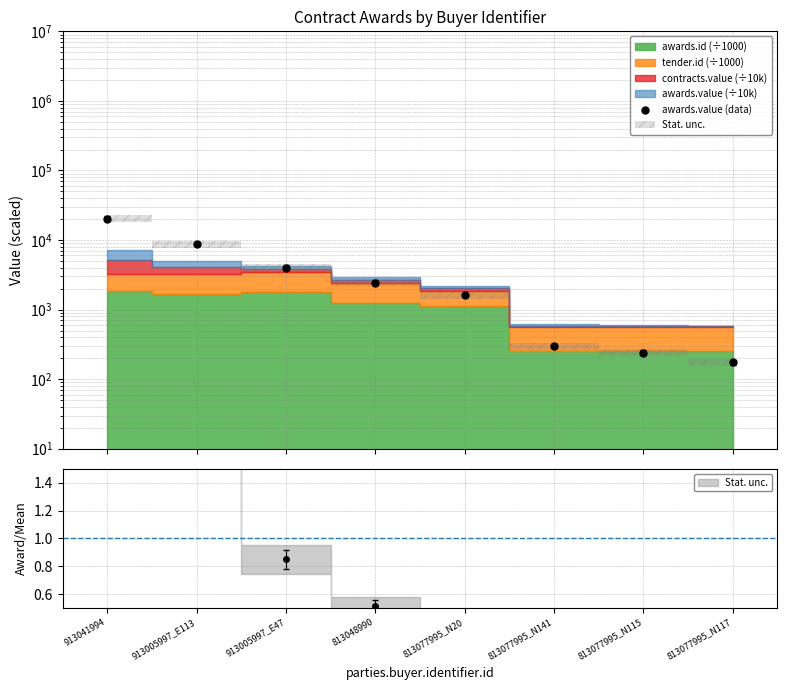

True or false: the data has more than 1 interior local peaks.

False